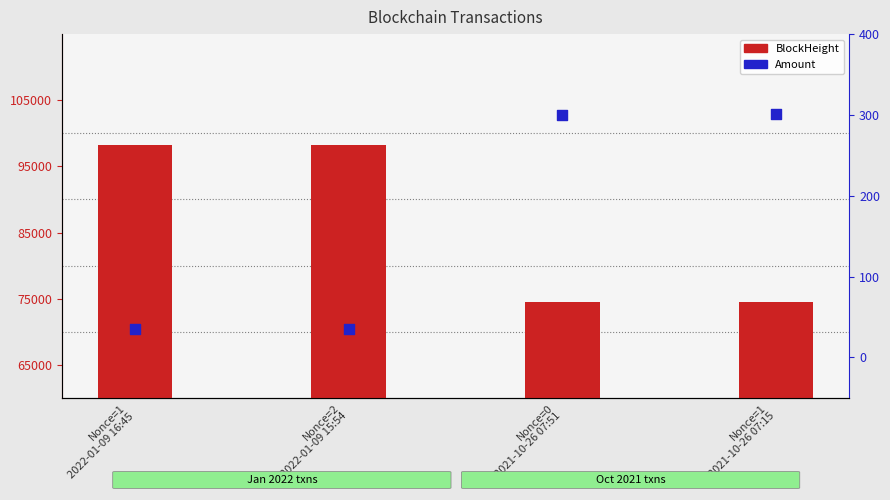

Which series has the largest total across all categories?

BlockHeight